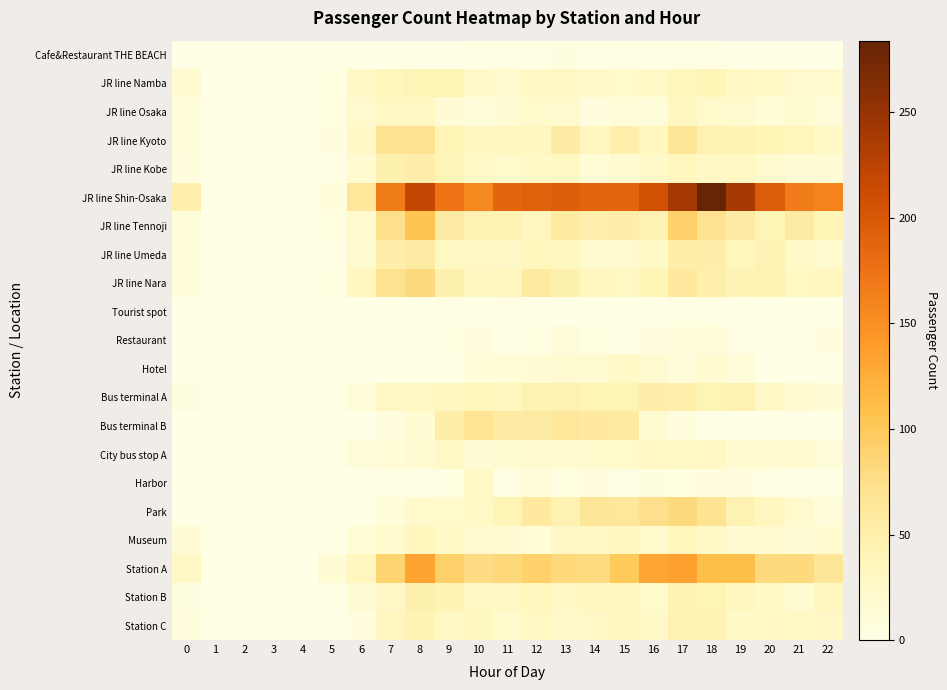

How many distinct data groups are displayed?

21